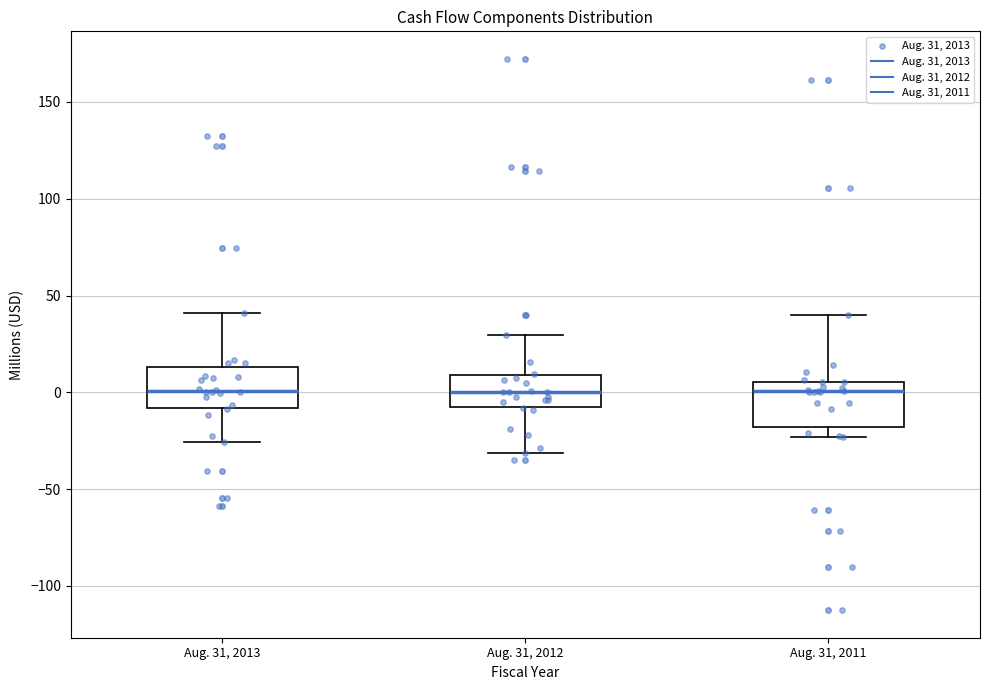

Reading left to right, transcribe this box plot: for each box, give where its median line is, the range the box spans, and where its two whiskers end, as read against the y-axis. The values are not printed on the chart, so give them approximately, as read against the axis.

Aug. 31, 2013: median 0, box -10 to 15, whiskers -25 to 40
Aug. 31, 2012: median 0, box -5 to 10, whiskers -30 to 30
Aug. 31, 2011: median 0, box -20 to 5, whiskers -25 to 40